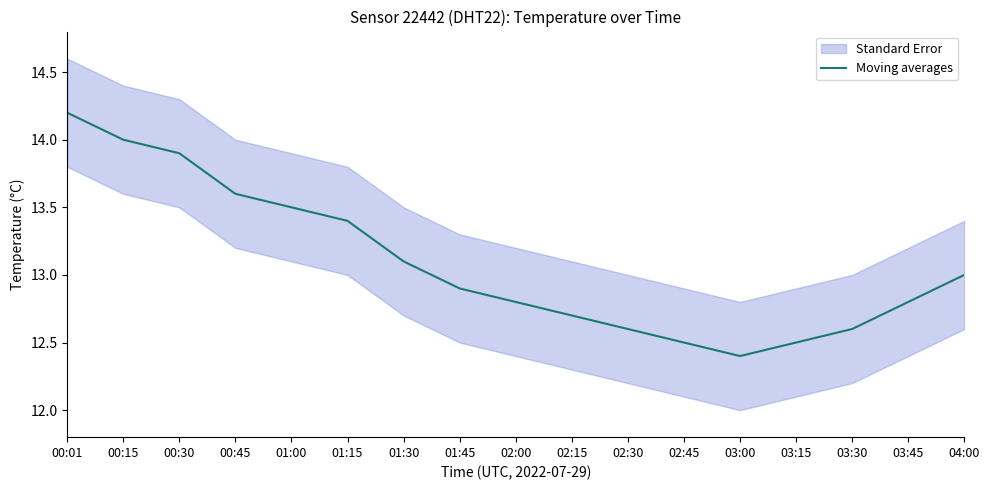

Does the chart have visible grid lines?

No